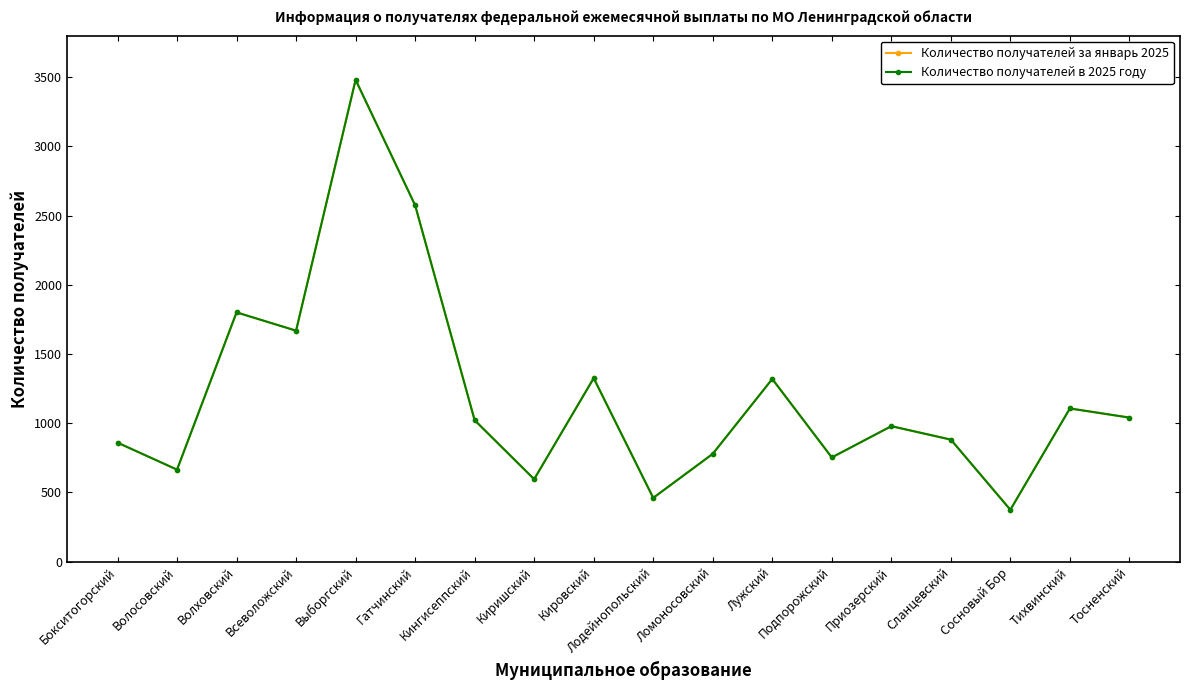

What position from the right is Тосненский?

1